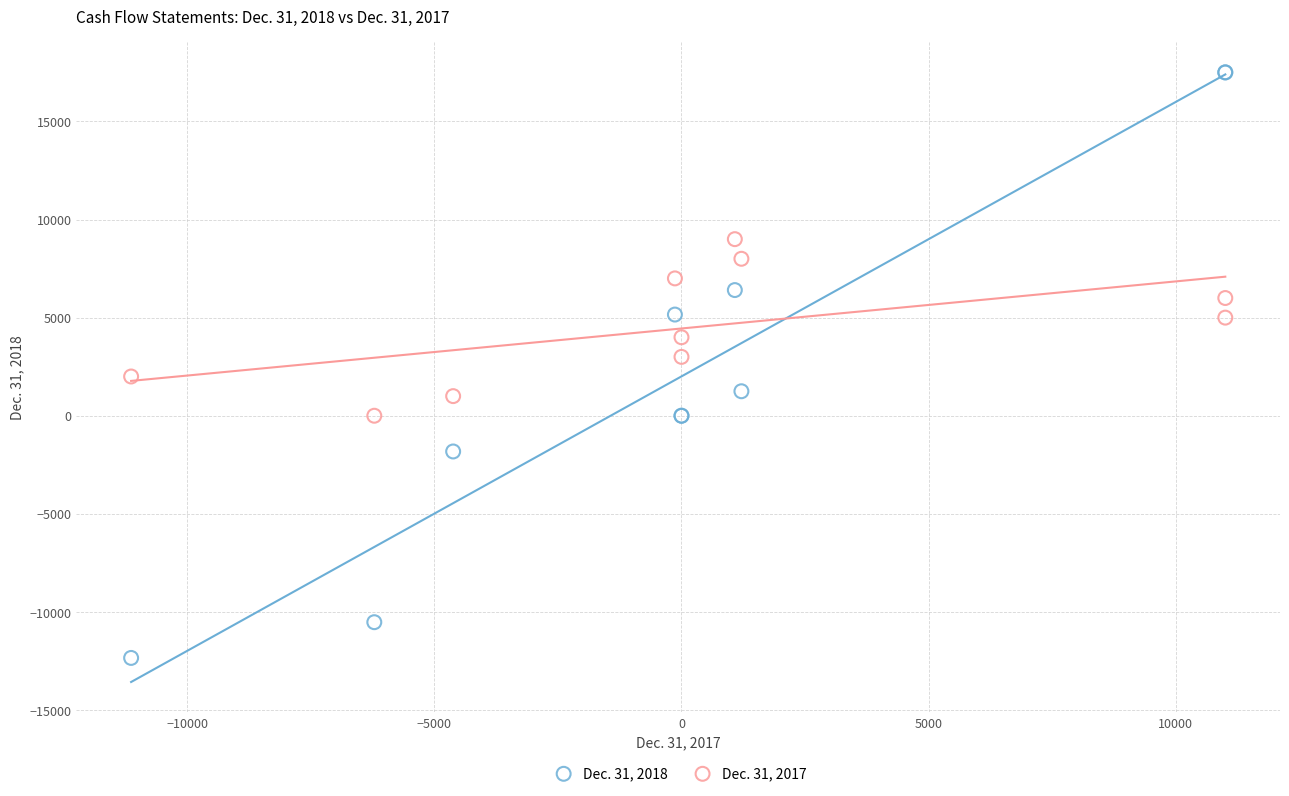

Which series reaches the minimum Y coordinate?

Dec. 31, 2018